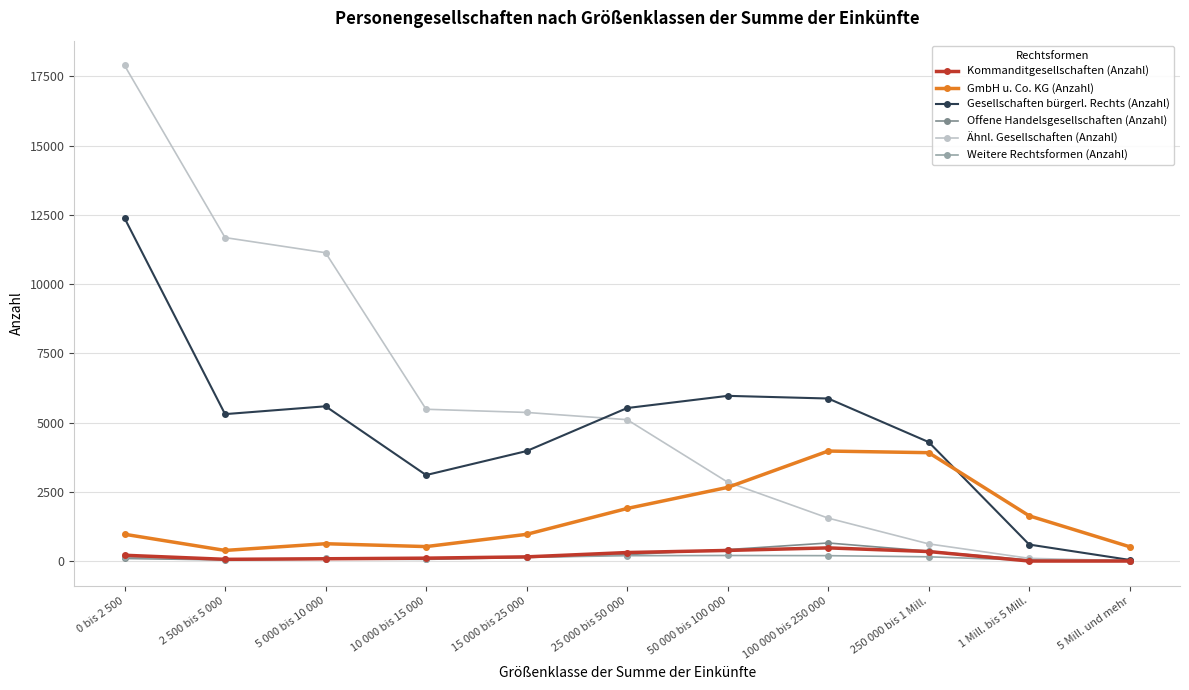

True or false: GmbH u. Co. KG (Anzahl) has a value of 625 at 5 000 bis 10 000.

True